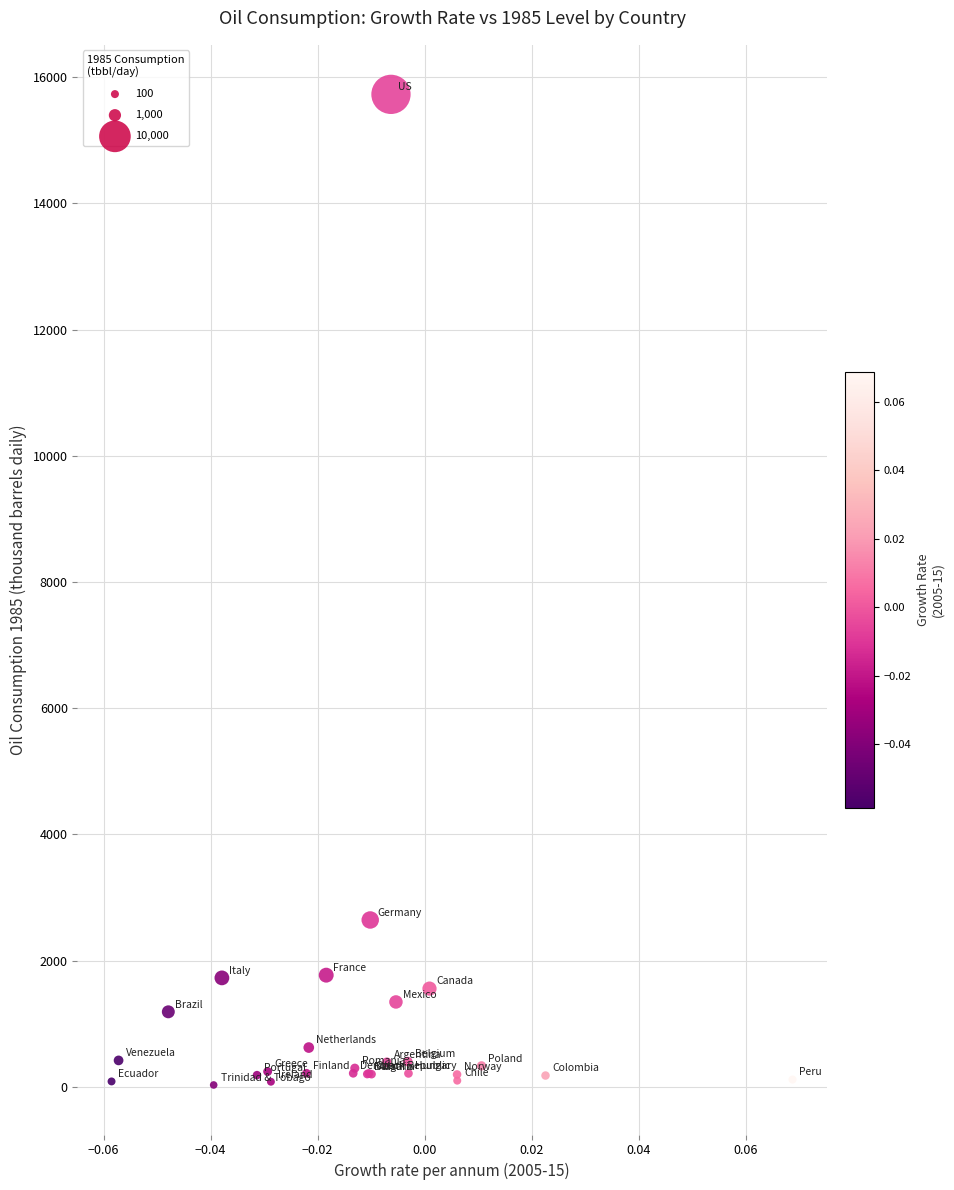

What Y value in the scatter plot is closest to 7877?

2643.5